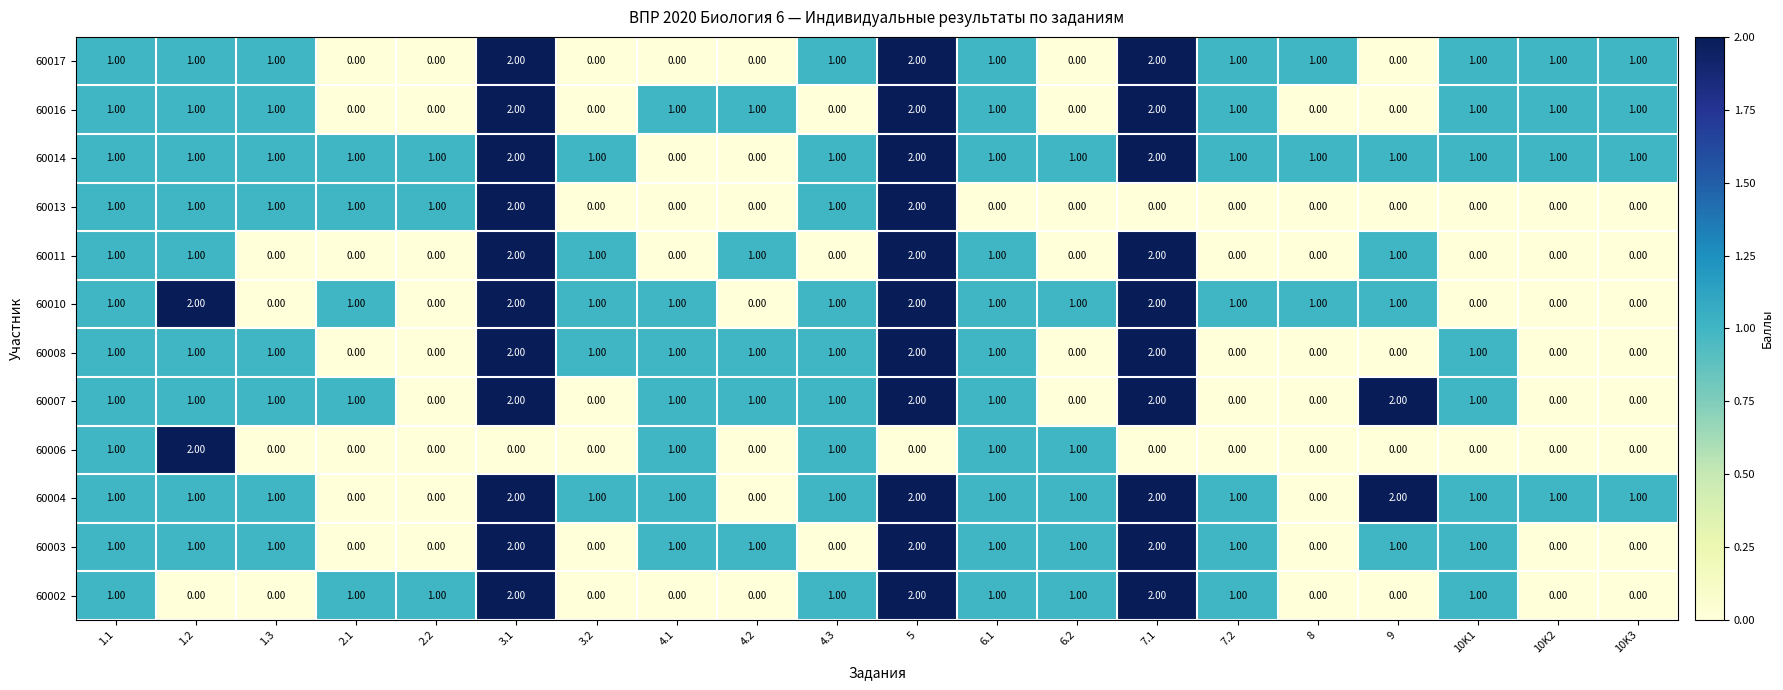

Which series has the largest total across all categories?

60014